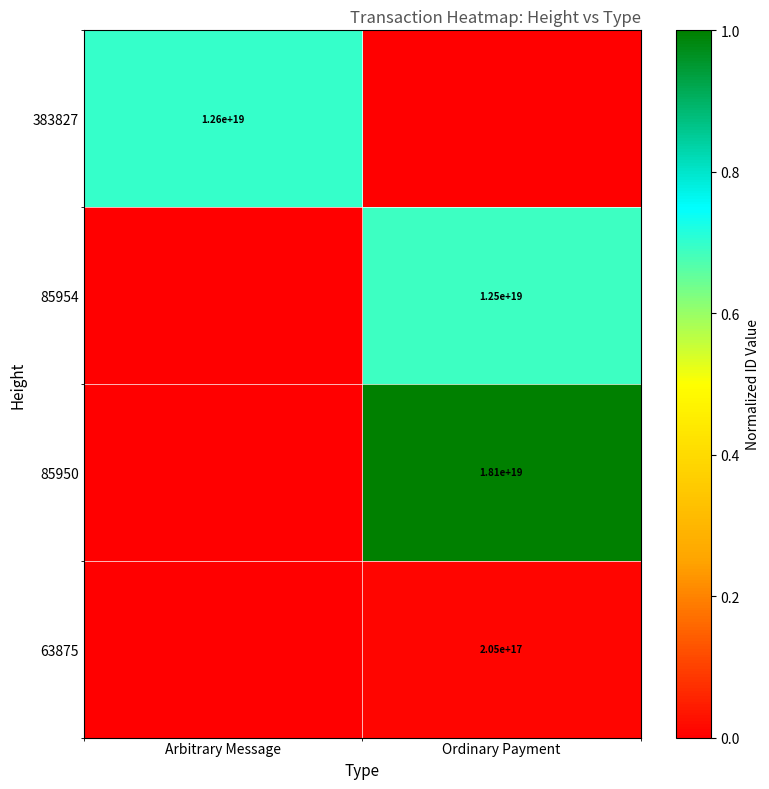

True or false: 85950 has a value of 18100000000000000000 at Ordinary Payment.

True